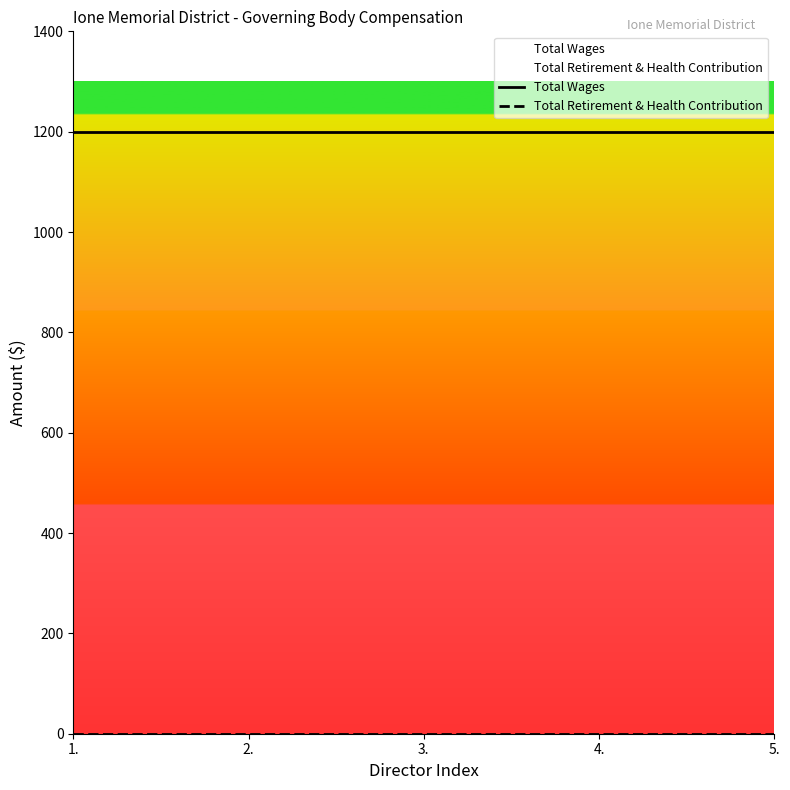

What is the greatest value displayed?

1200